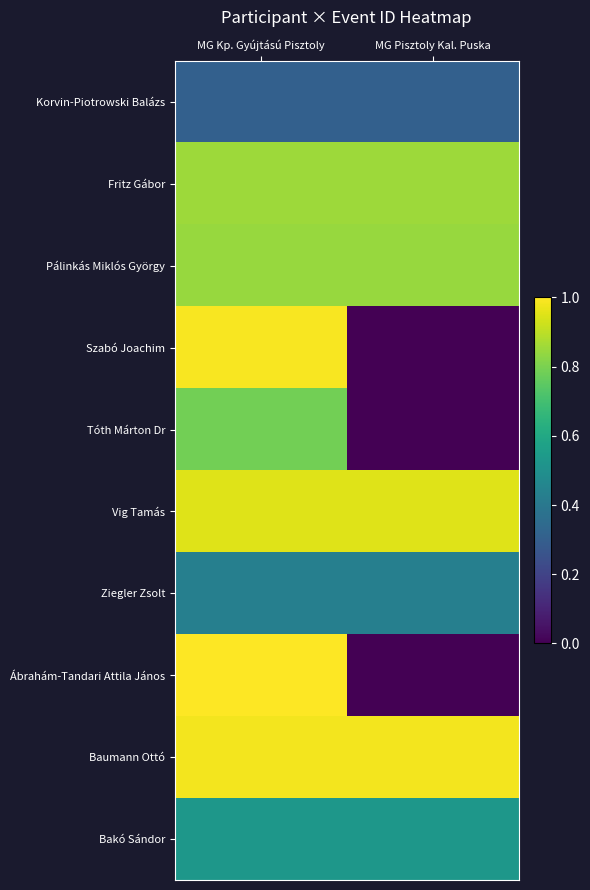

Which has a higher value, MG Kp. Gyújtású Pisztoly or MG Pisztoly Kal. Puska?

MG Kp. Gyújtású Pisztoly